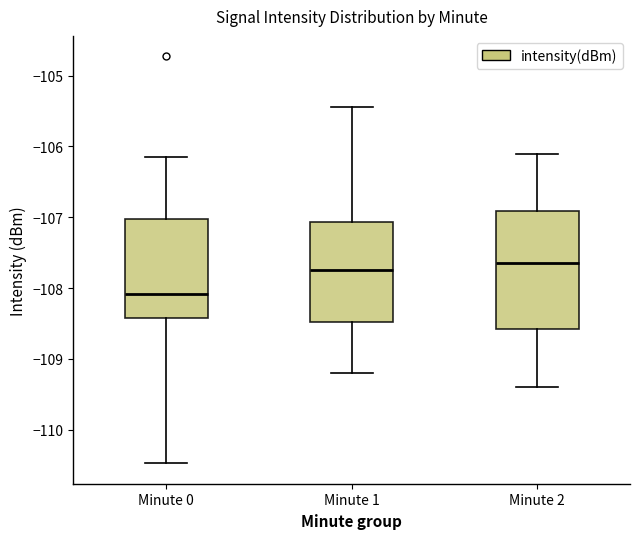

Where is the lower edge of the box for Minute 0 on the y-axis? The values are not printed on the chart, so give them approximately, as read against the axis.

-108.4